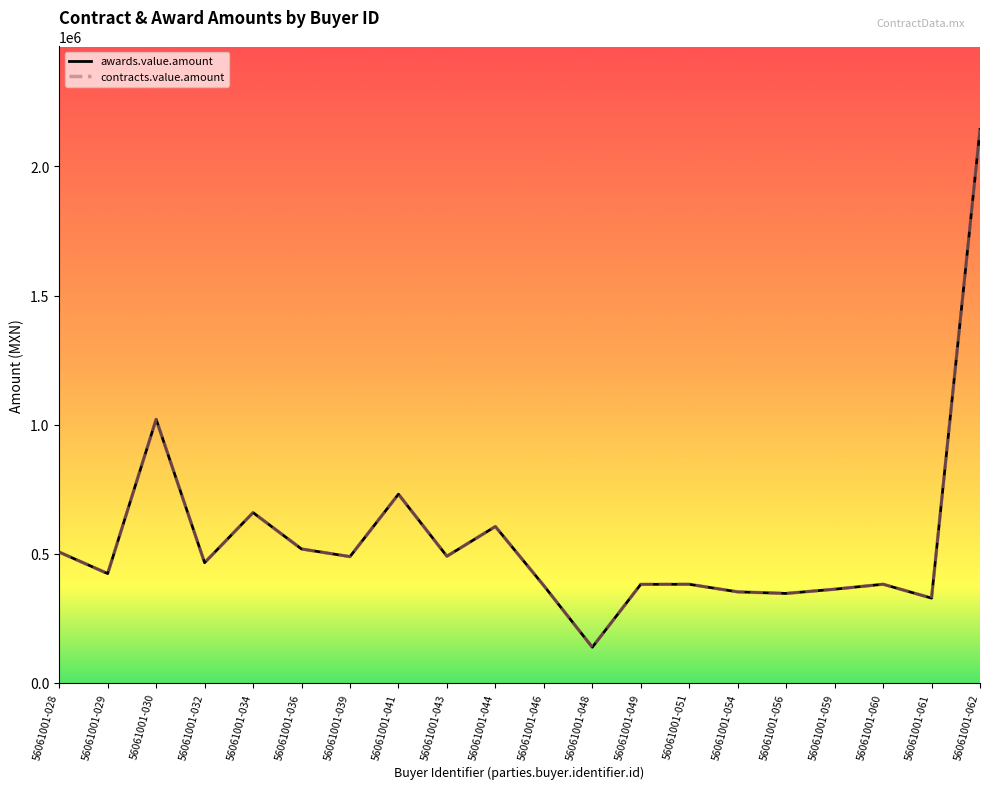

Reading left to right, transcribe all the data shown in this chart.

awards.value.amount: 56061001-028=506165.0	56061001-029=422978.5	56061001-030=1020464.7	56061001-032=465132.0	56061001-034=659112.2	56061001-036=518257.5	56061001-039=488655.8	56061001-041=730434.3	56061001-043=490154.1	56061001-044=605284.2	56061001-046=376189.7	56061001-048=137733.5	56061001-049=381257.2	56061001-051=381561.5	56061001-054=352154.7	56061001-056=346057.7	56061001-059=362412.4	56061001-060=381695.6	56061001-061=327979.0	56061001-062=2143022.8
contracts.value.amount: 56061001-028=506165.0	56061001-029=422978.5	56061001-030=1020464.7	56061001-032=465132.0	56061001-034=659112.2	56061001-036=518257.5	56061001-039=488655.8	56061001-041=730434.3	56061001-043=490154.1	56061001-044=605284.2	56061001-046=376189.7	56061001-048=137733.5	56061001-049=381257.2	56061001-051=381561.5	56061001-054=352154.7	56061001-056=346057.7	56061001-059=362412.4	56061001-060=381695.6	56061001-061=327979.0	56061001-062=2143022.8